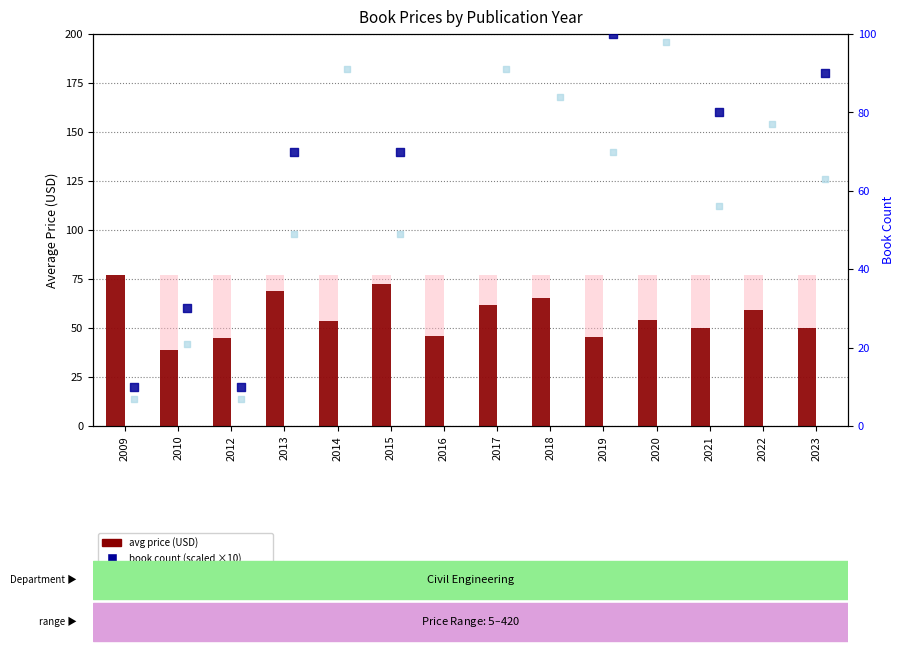

Which series reaches the maximum Y coordinate?

book count (scaled)